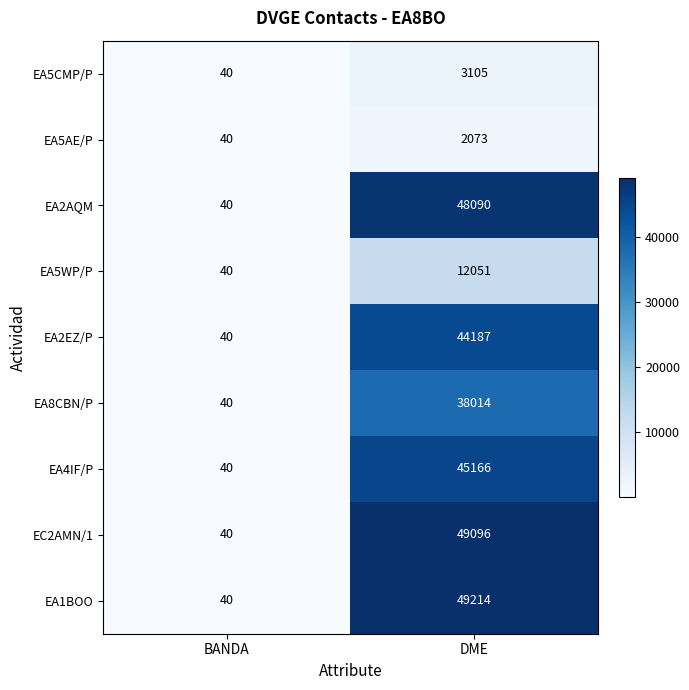

Reading left to right, list all the values displayed in this chart.

EA5CMP/P: BANDA=40	DME=3105
EA5AE/P: BANDA=40	DME=2073
EA2AQM: BANDA=40	DME=48090
EA5WP/P: BANDA=40	DME=12051
EA2EZ/P: BANDA=40	DME=44187
EA8CBN/P: BANDA=40	DME=38014
EA4IF/P: BANDA=40	DME=45166
EC2AMN/1: BANDA=40	DME=49096
EA1BOO: BANDA=40	DME=49214